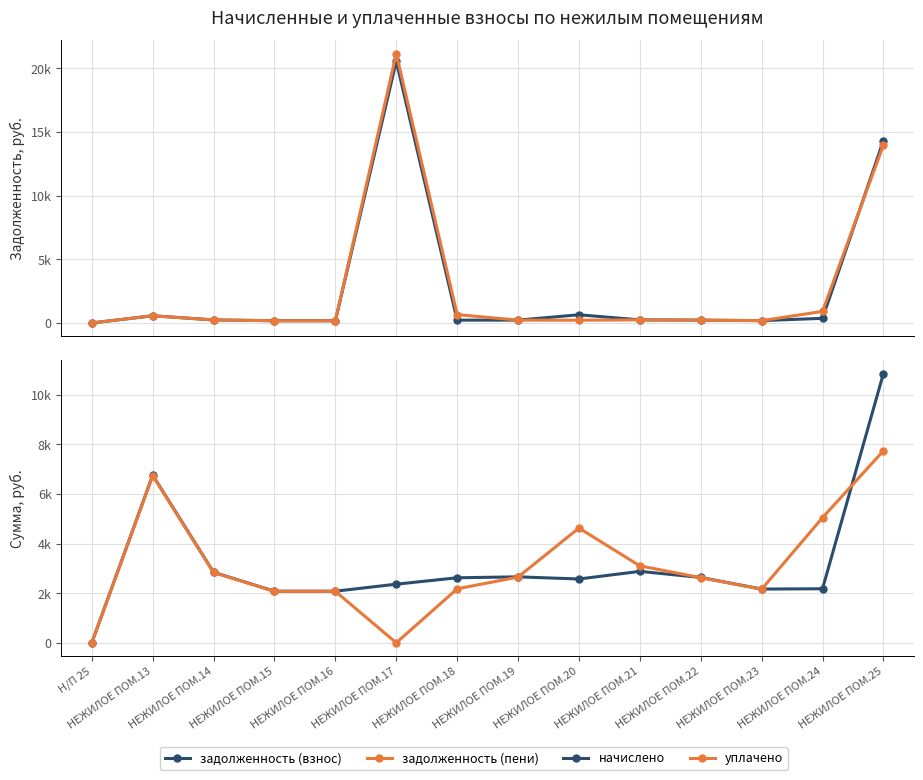

What is the approximate value of уплачено at НЕЖИЛОЕ ПОМ.19?

2651.0